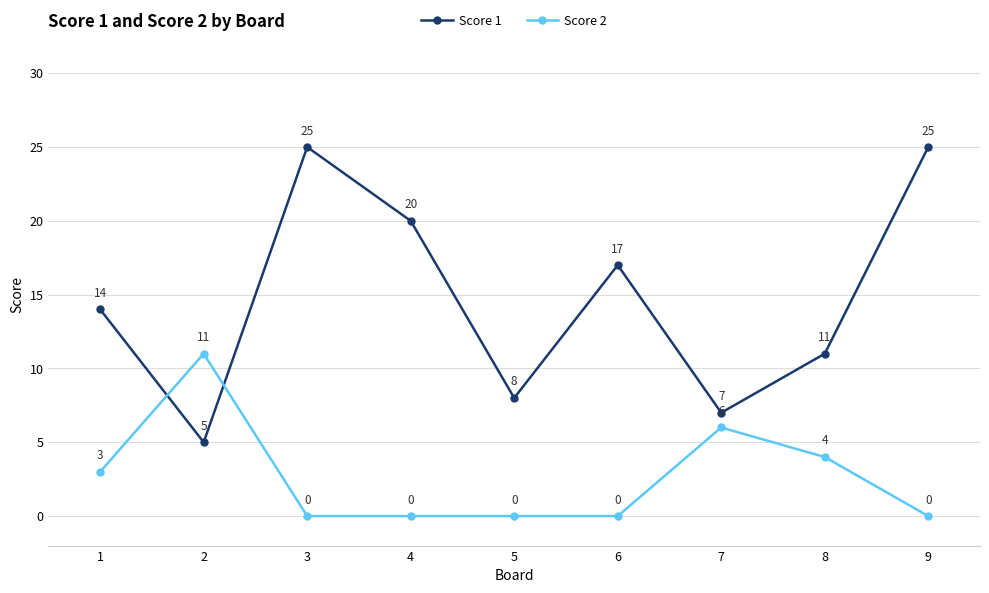

What is the value of the Score 1 point at the 8th from the left?

11